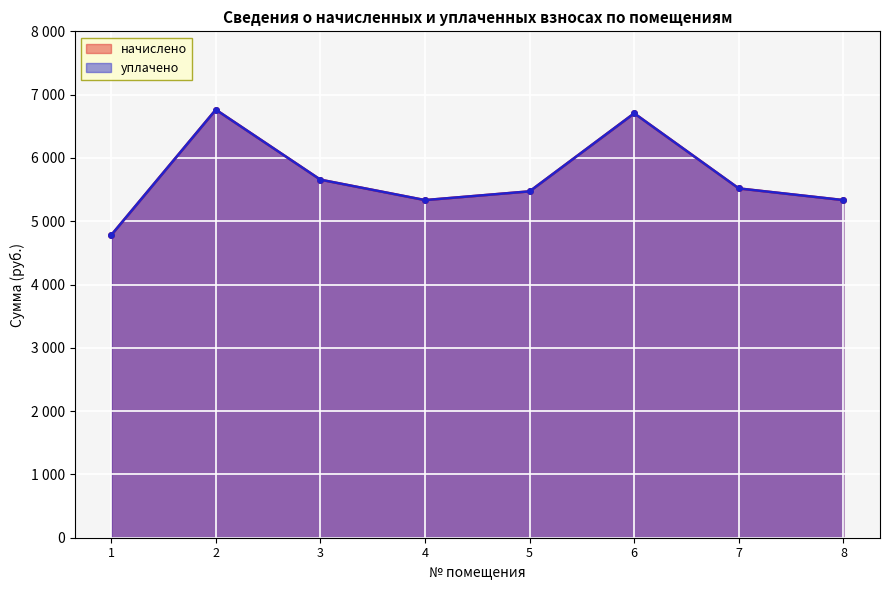

True or false: уплачено and начислено cross at least once.

False